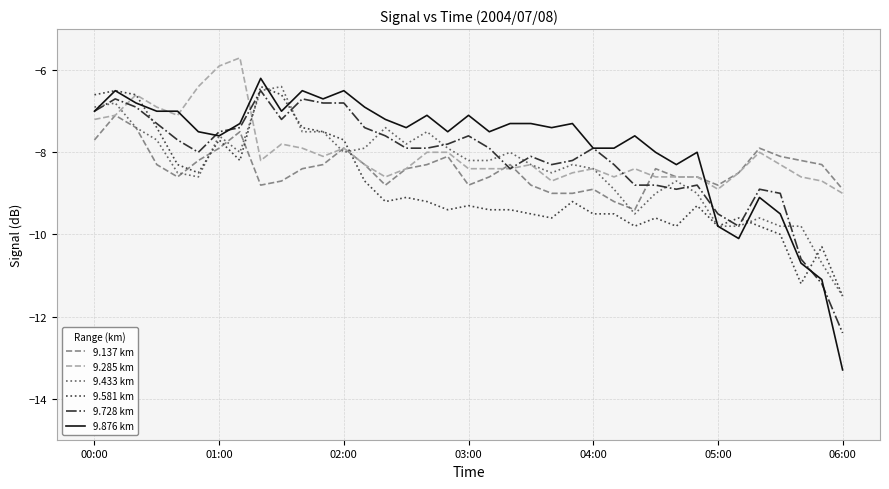

What is the smallest value displayed?

-13.3